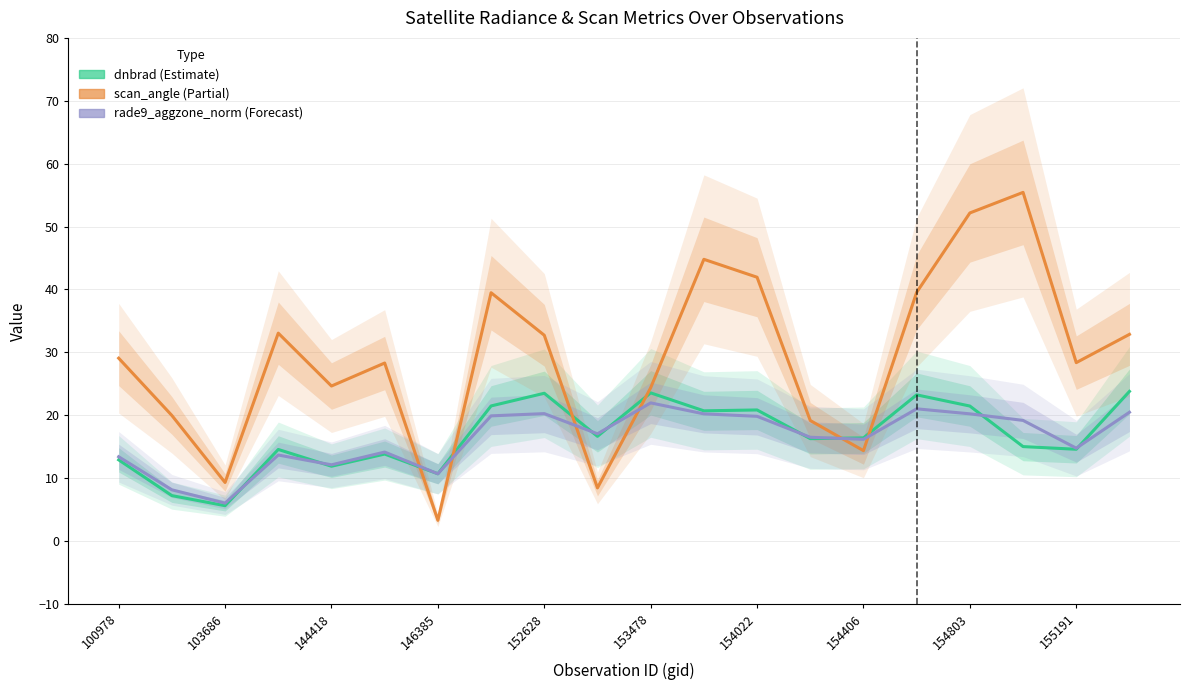

Which has a higher value, 18 or 146385?

18